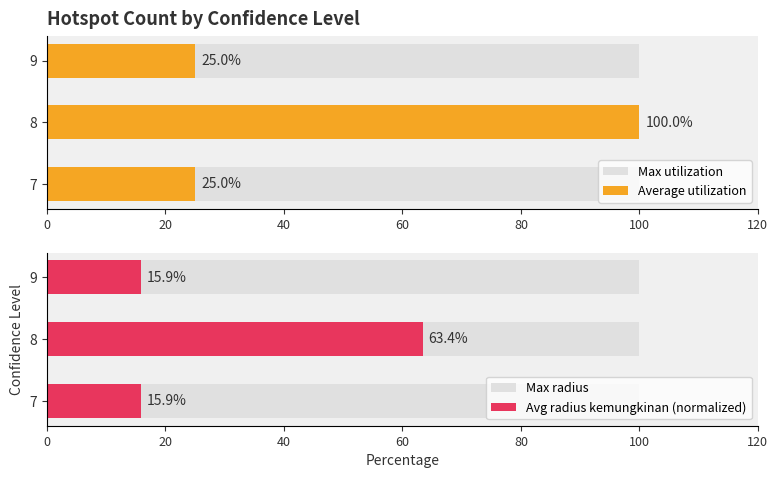

Rank the series at 40 from lowest to highest value.

Max utilization, Max radius, Avg radius kemungkinan (normalized), Average utilization